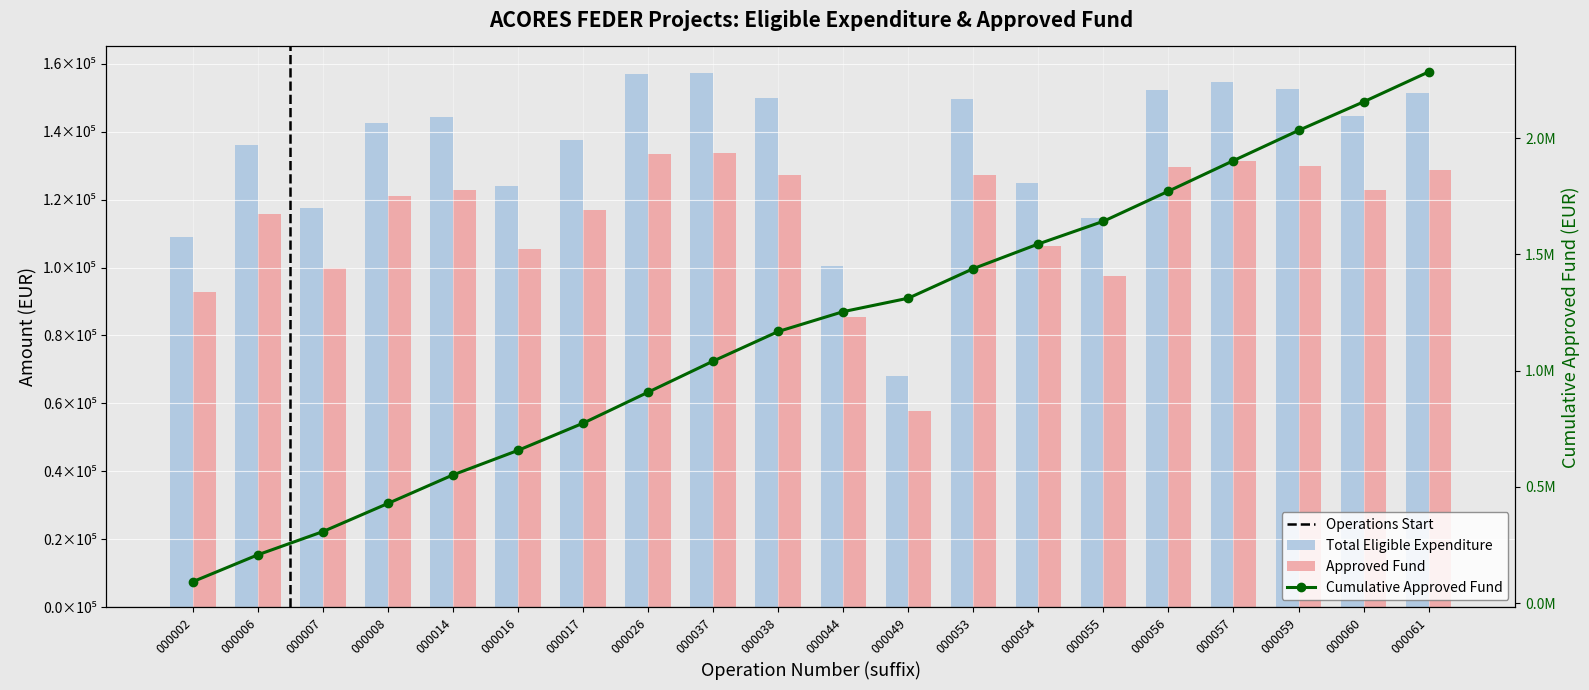

How many values in the Approved Fund series exceed 122728?

10